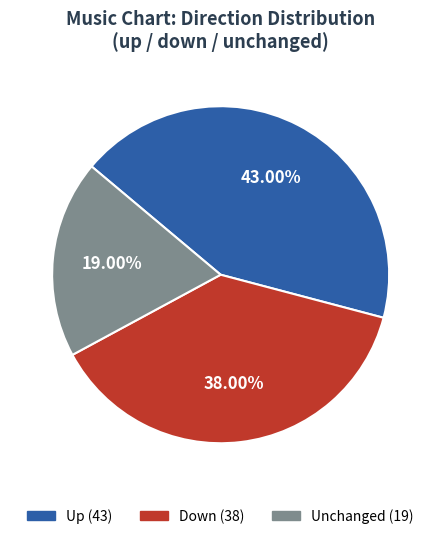

Is there a majority slice in this chart?

No